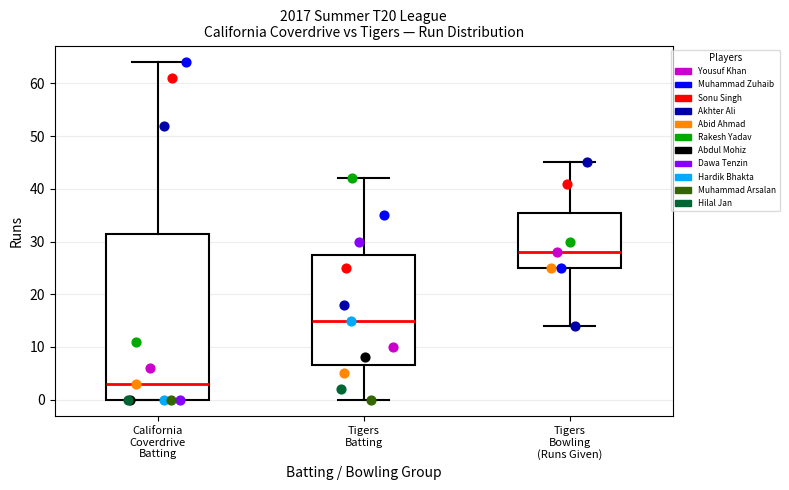

Where does the upper whisker of the box for Tigers Bowling (Runs Given) end on the y-axis? The values are not printed on the chart, so give them approximately, as read against the axis.

45